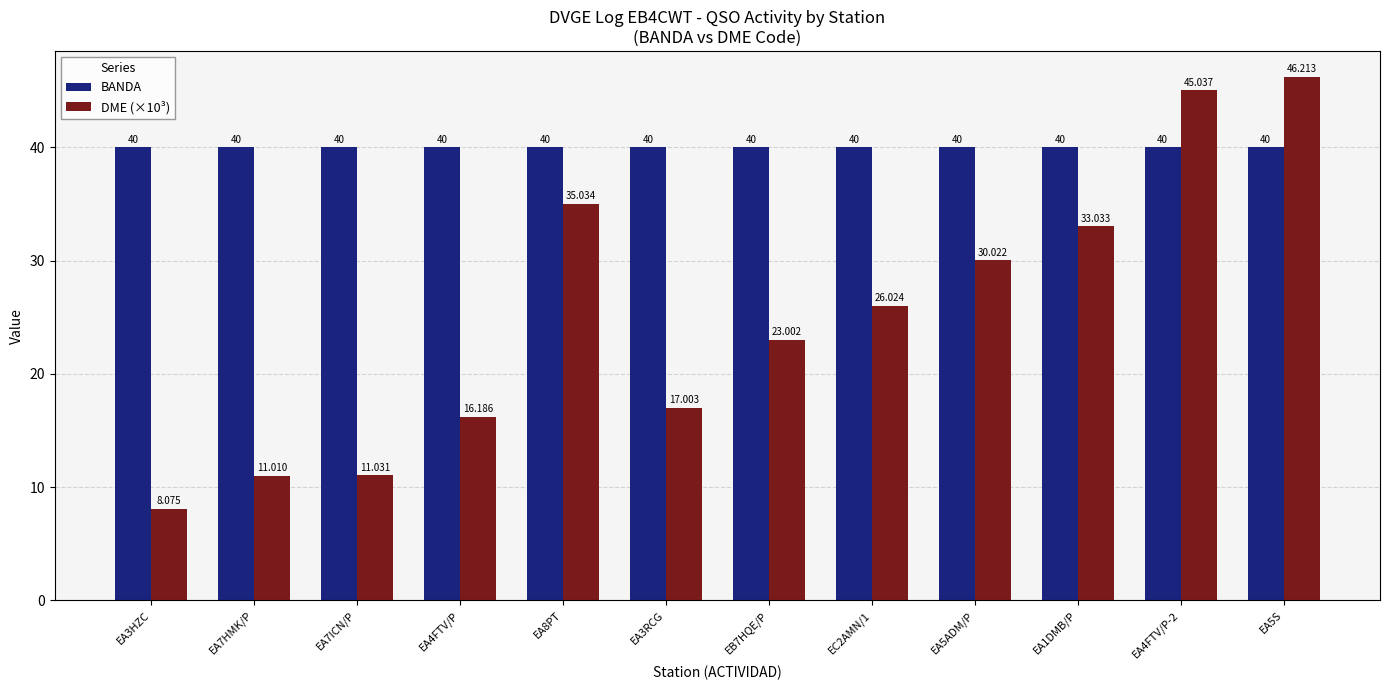

At EA8PT, list the series in order from largest to smallest.

BANDA, DME (×10³)